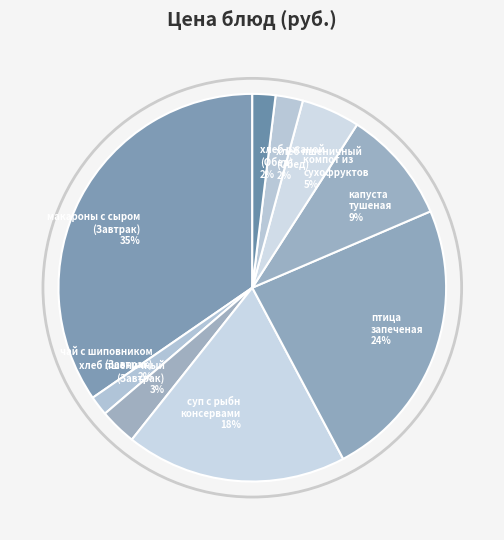

Do компот из сухофруктов and капуста тушеная together represent more than half of the pie?

No